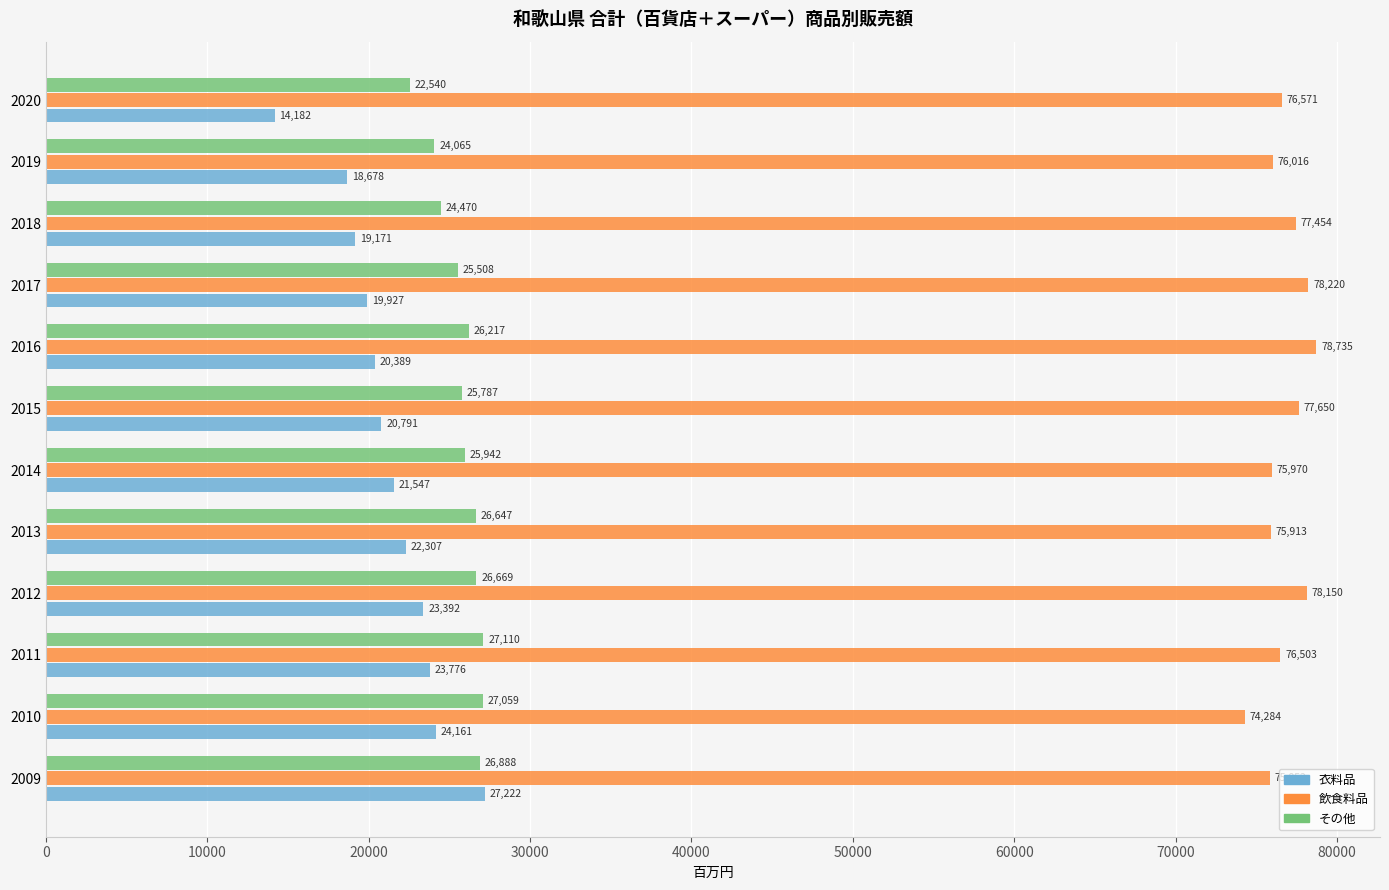

The 衣料品 series shows 23776 at 2011. True or false?

True